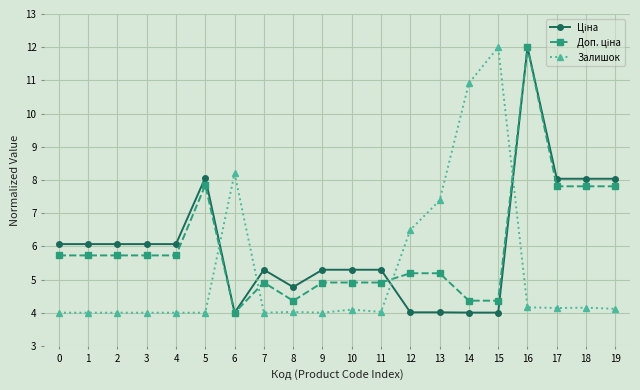

At how many categories does at least one series exceed 11?

2